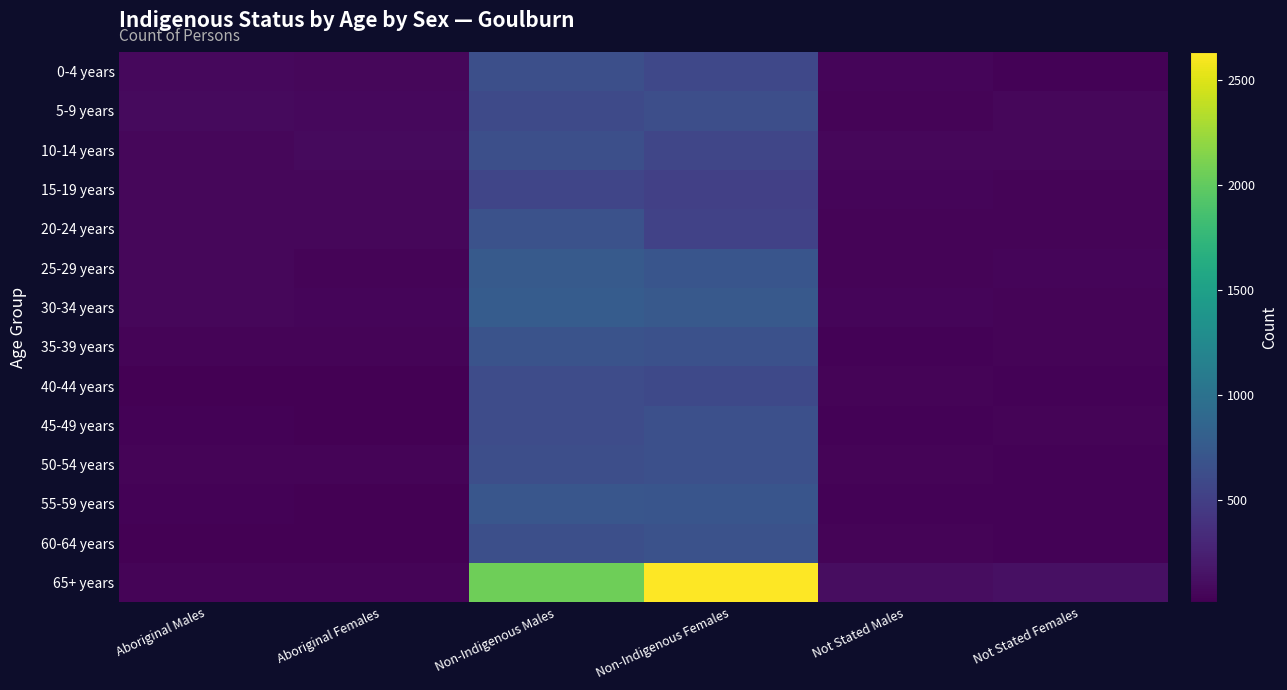

What is the average value of the 15-19 years series?

210